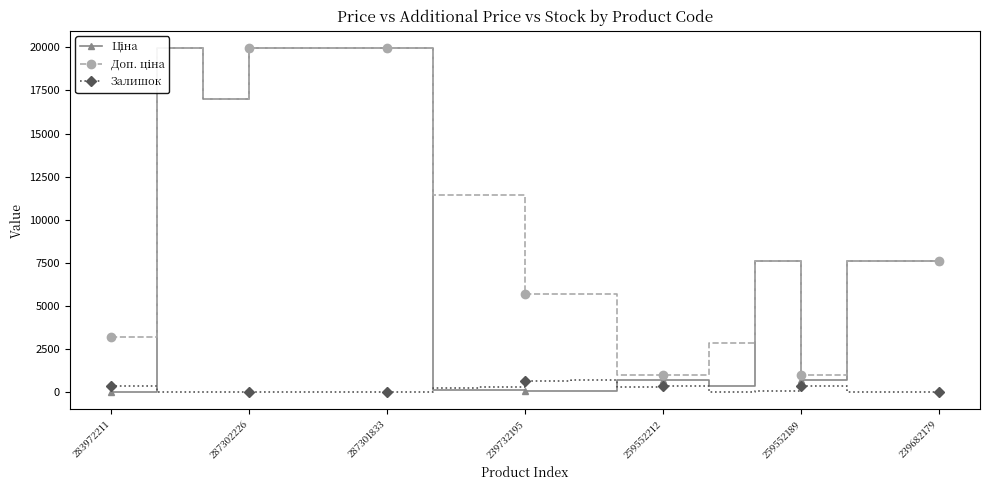

At which label does Ціна reach its minimum?

283972211